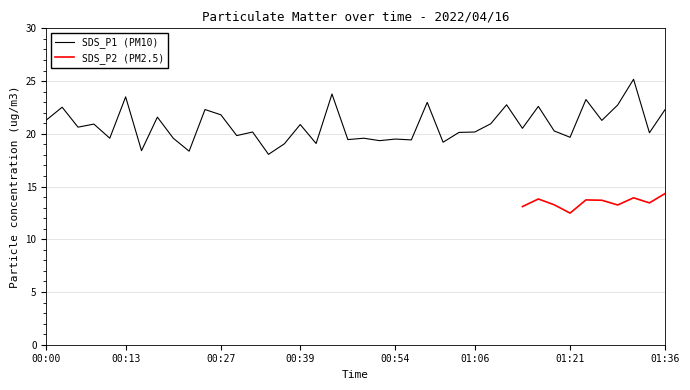

Rank the categories by value from lowest to highest.

00:35, 00:22, 00:15, 00:37, 00:42, 01:01, 00:52, 00:56, 00:47, 00:54, 00:10, 00:20, 00:49, 01:21, 00:30, 01:33, 01:04, 00:32, 01:06, 01:18, 01:14, 00:05, 00:39, 00:08, 01:09, 01:26, 00:00, 00:18, 00:27, 00:25, 01:36, 00:03, 01:16, 01:28, 01:11, 00:59, 01:23, 00:13, 00:44, 01:31